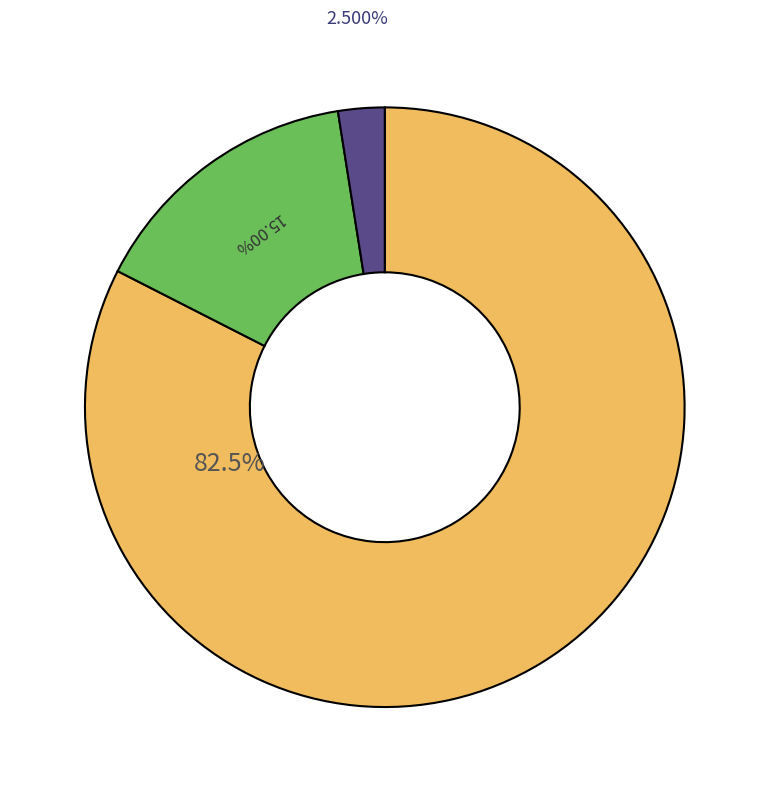

Is there a majority slice in this chart?

Yes